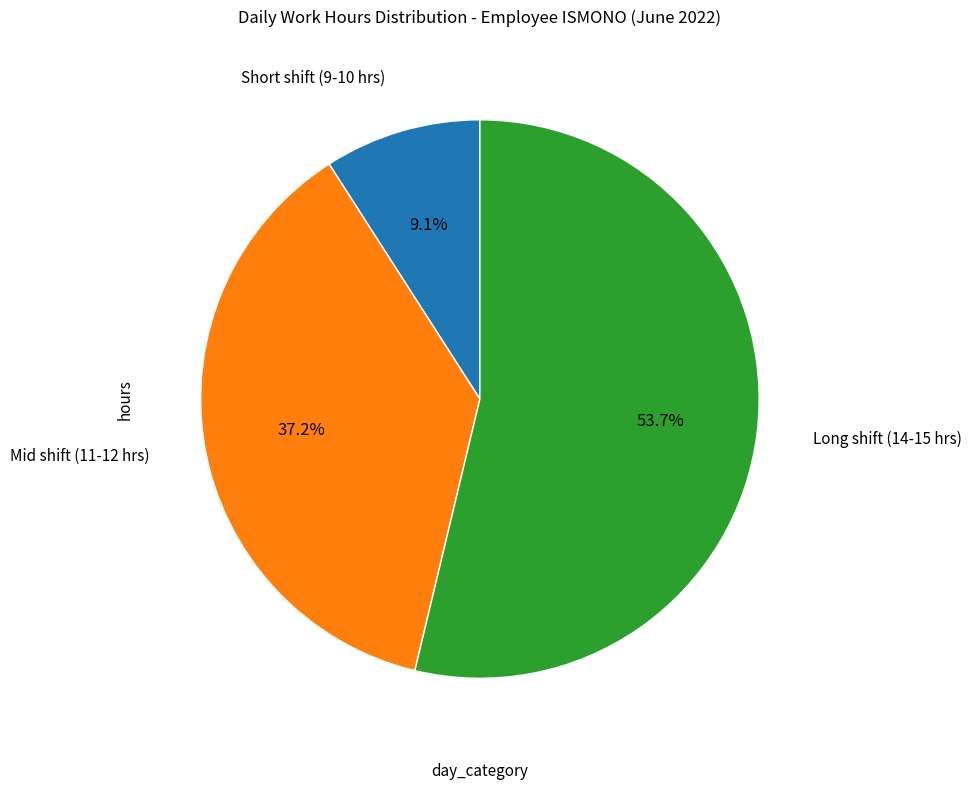

Count the number of slices in the pie.

3